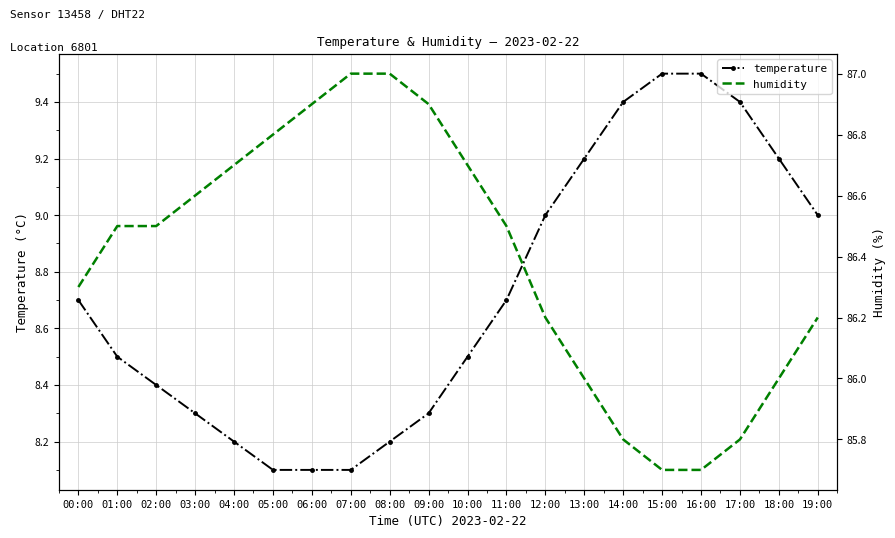

At which category is the sum across all series the highest?

08:00